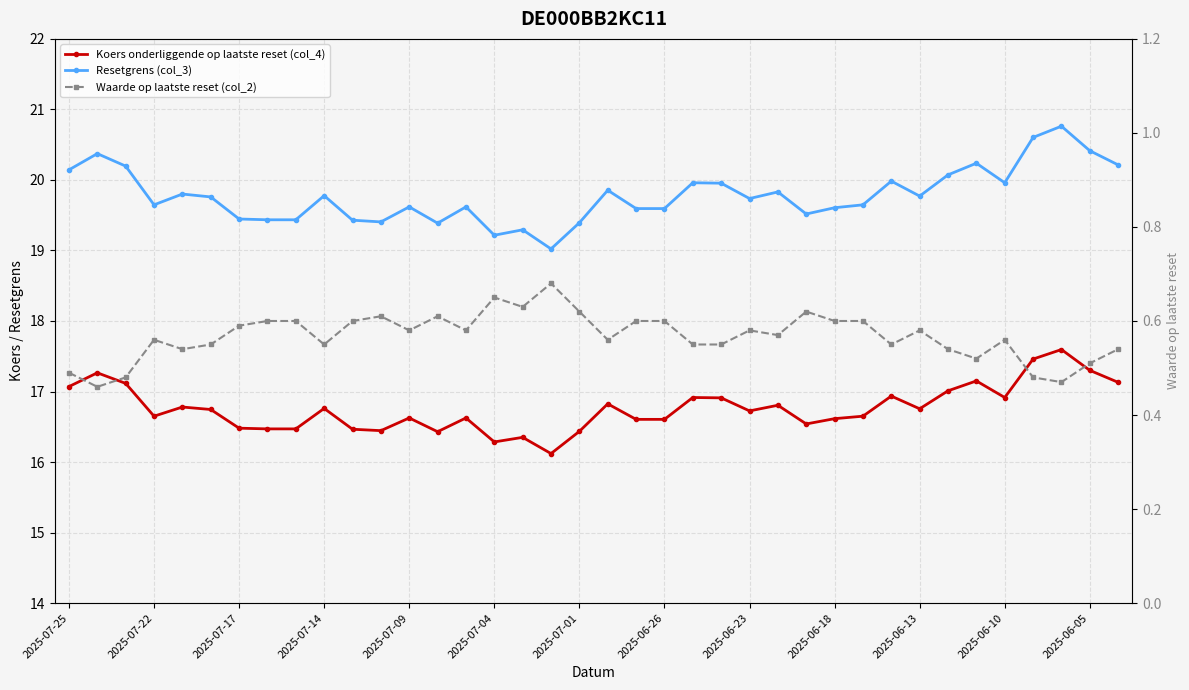

What is the difference between the Koers onderliggende op laatste reset (col_4) values at 2025-06-10 and 15?

0.2